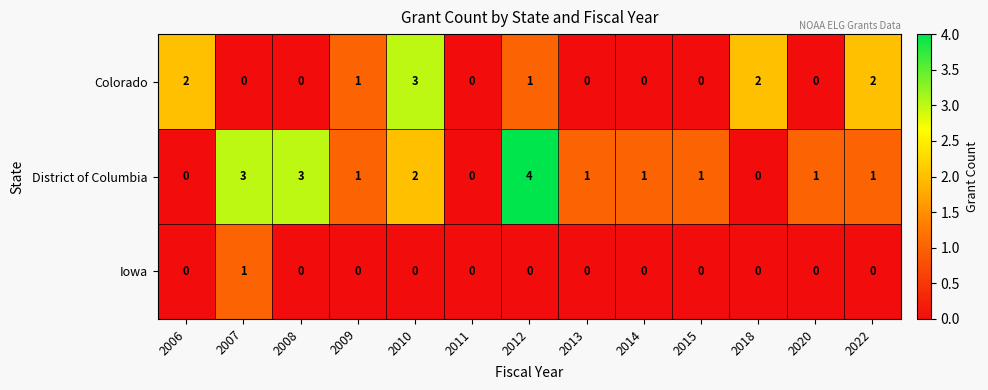

At which label does District of Columbia first exceed 1?

2007